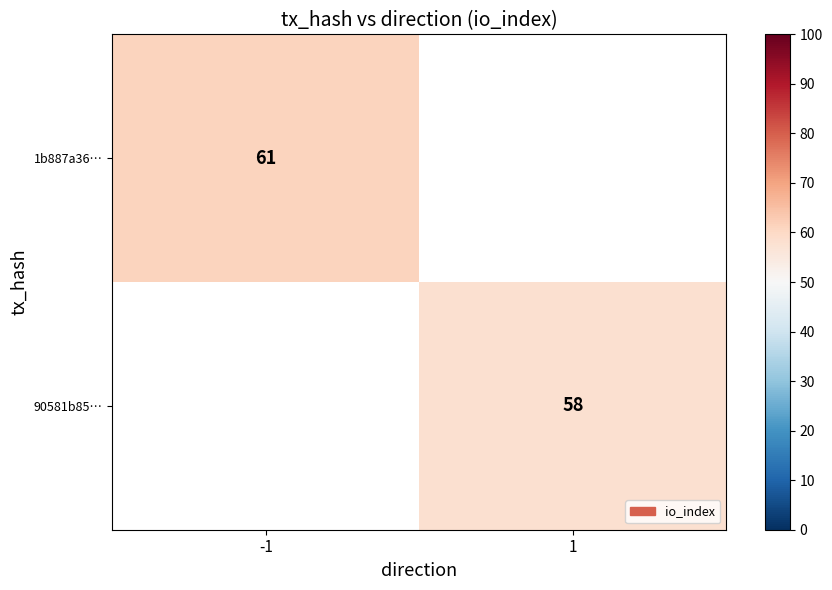

Is the value of 1b887a36… at -1 greater than the value of 90581b85… at 1?

Yes